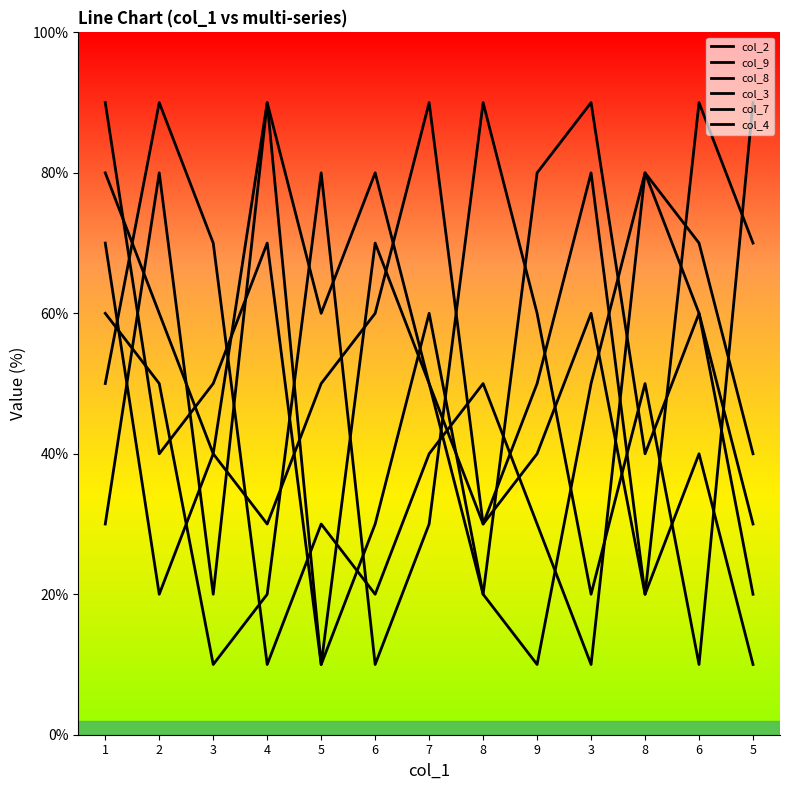

At which label is col_4 closest to 50?

7